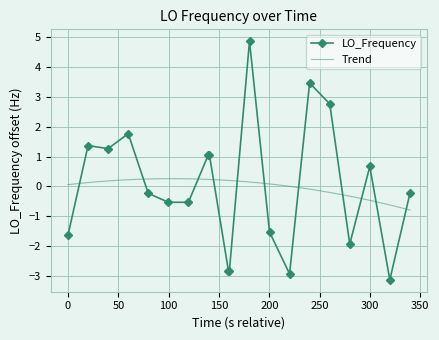

True or false: LO_Frequency has more than 0 interior local peaks.

True